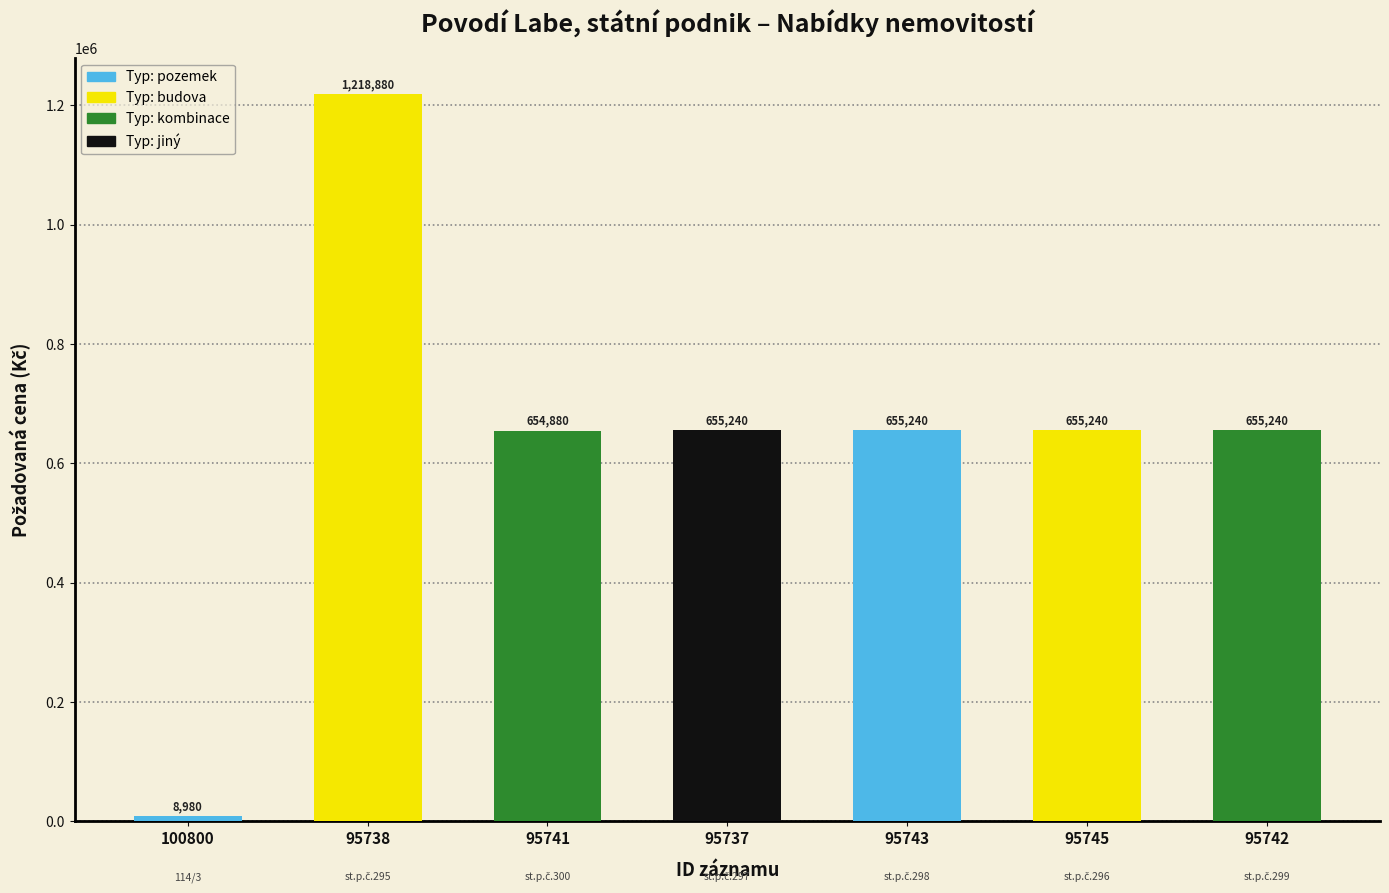

What is the ratio of the value at 95737 to the value at 95742?

1.0